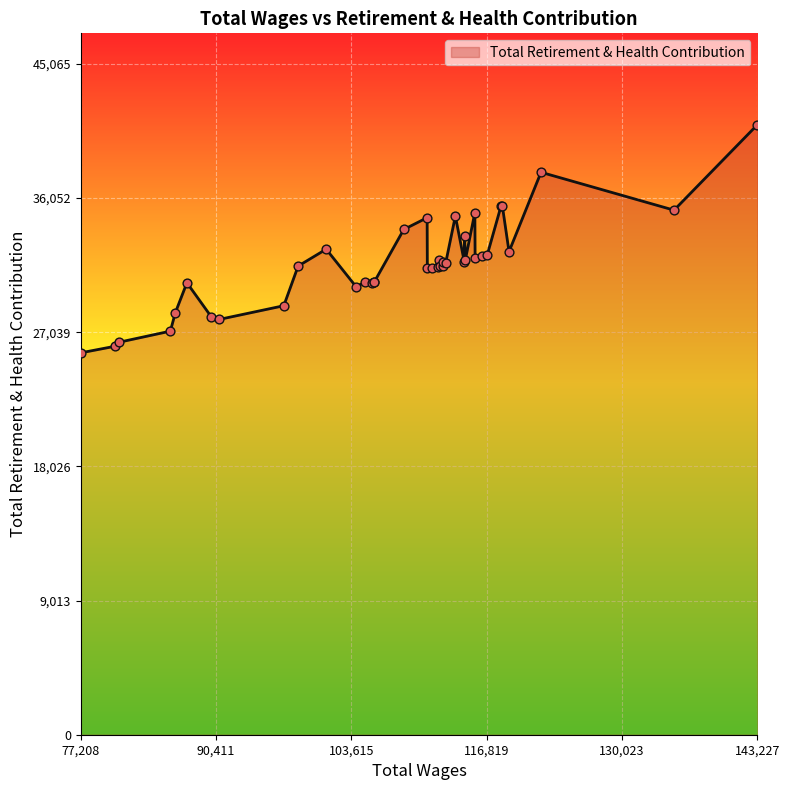

What is the greatest value displayed?

40969